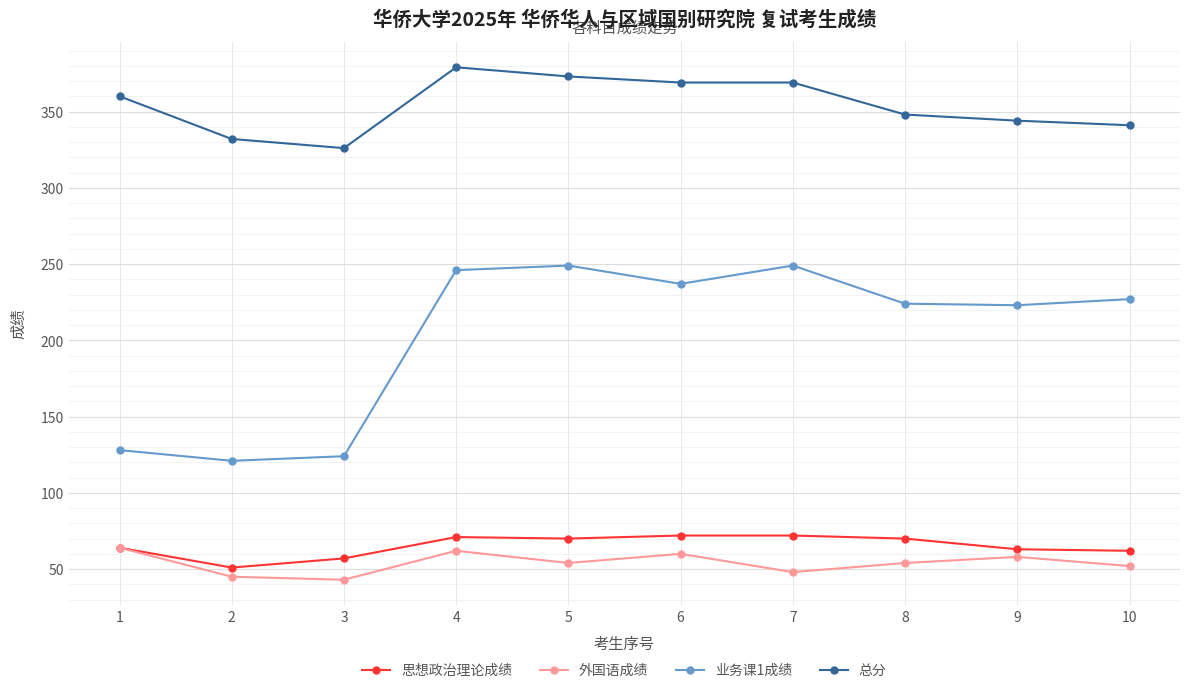

How many categories are shown in the chart?

10